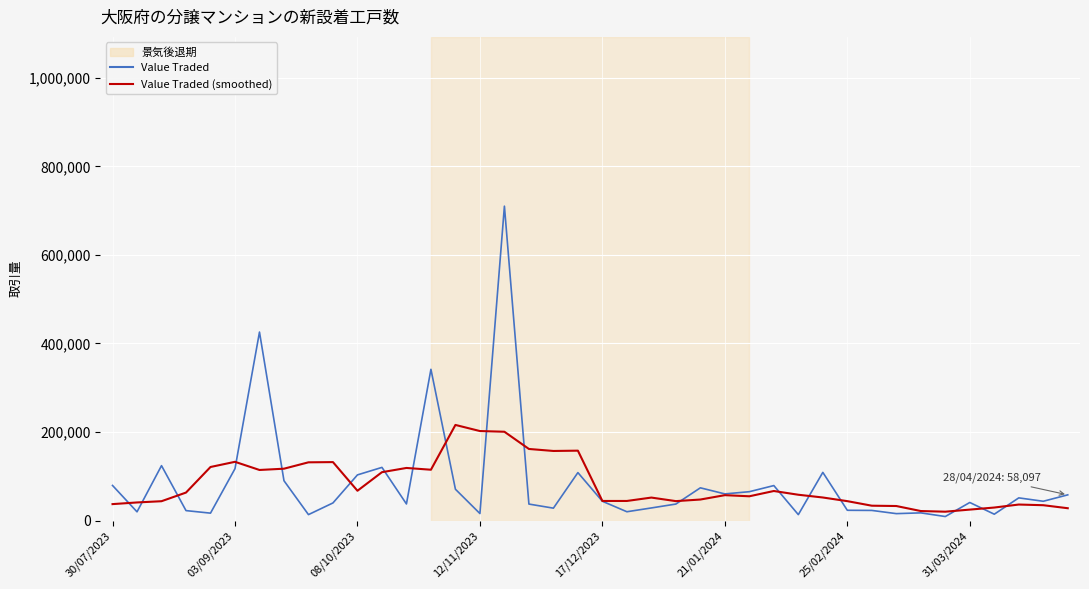

Does the chart have visible grid lines?

Yes